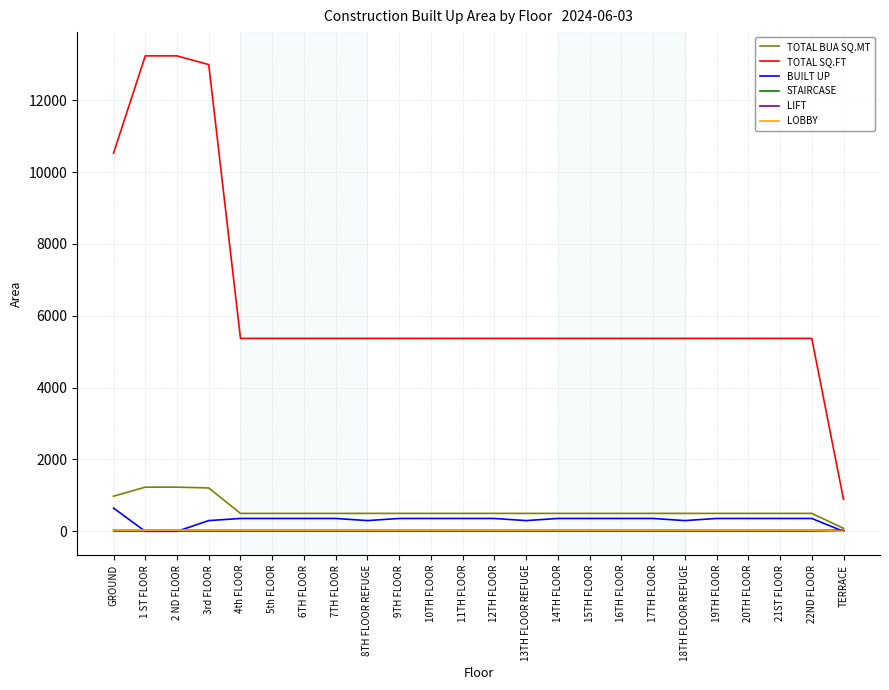

The TOTAL SQ.FT series shows 7347.5 at GROUND. True or false?

False